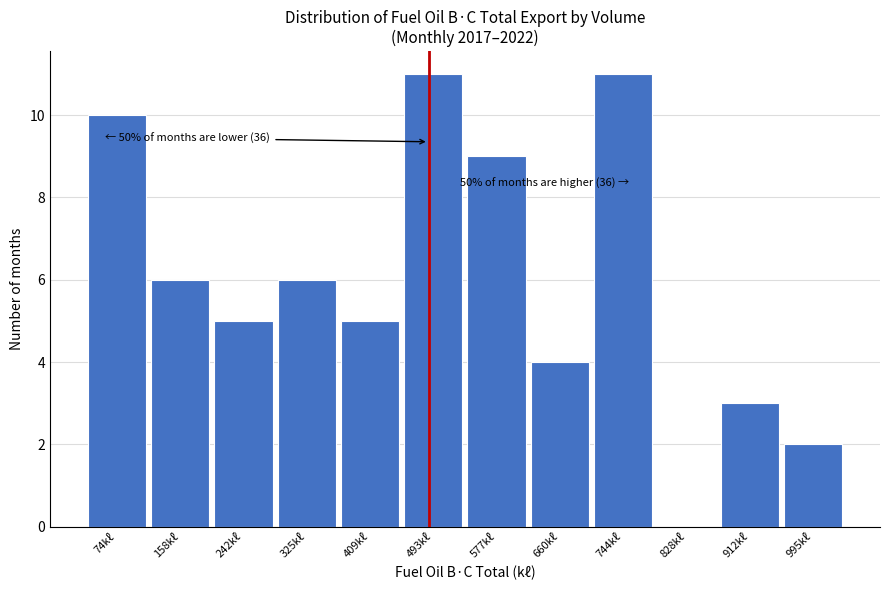

Reading left to right, extract all data points from this chart.

74kℓ=10	158kℓ=6	242kℓ=5	325kℓ=6	409kℓ=5	493kℓ=11	577kℓ=9	660kℓ=4	744kℓ=11	828kℓ=0	912kℓ=3	995kℓ=2